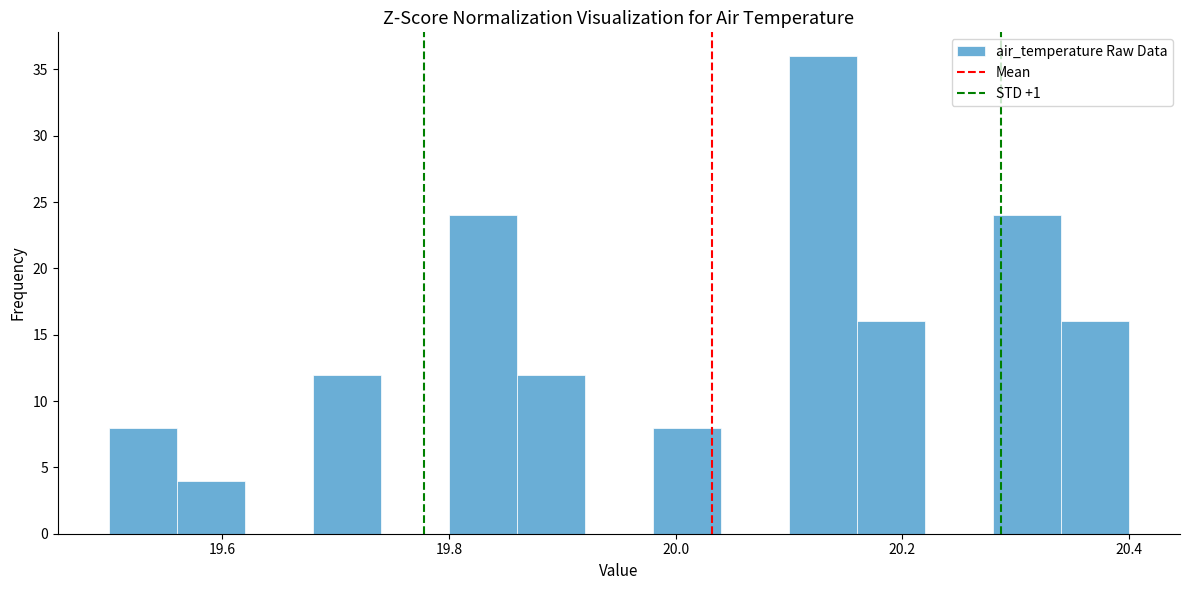

Read against the x-axis, roughly where is the centre of the tallest bar?

20.14